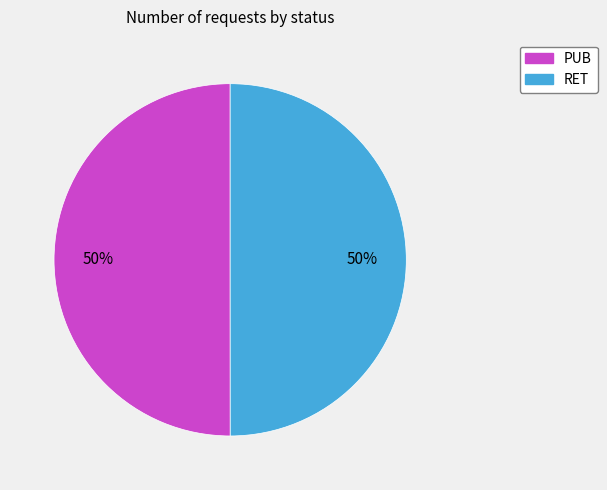

Count the number of slices in the pie.

2